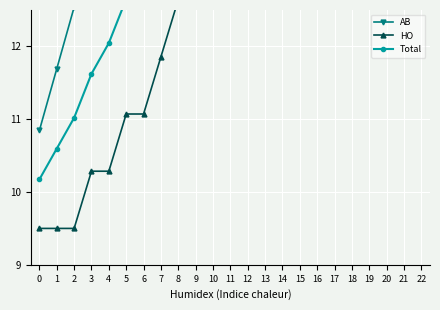

What is the difference between the highest and lowest values at 5?

3.2